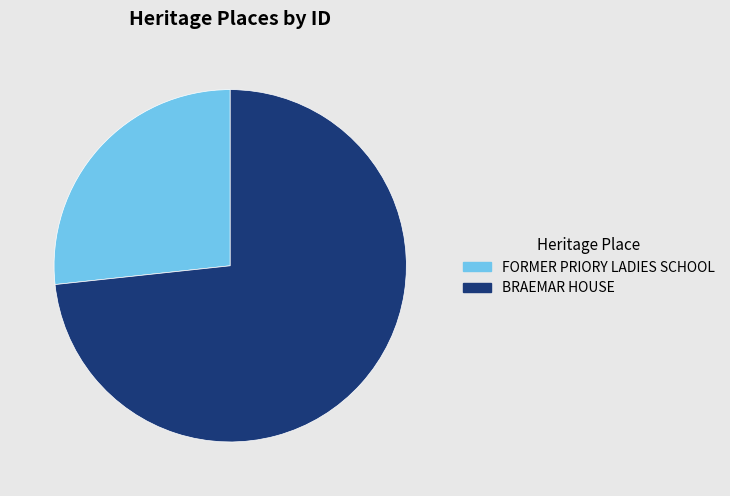

What is the majority slice?

BRAEMAR HOUSE